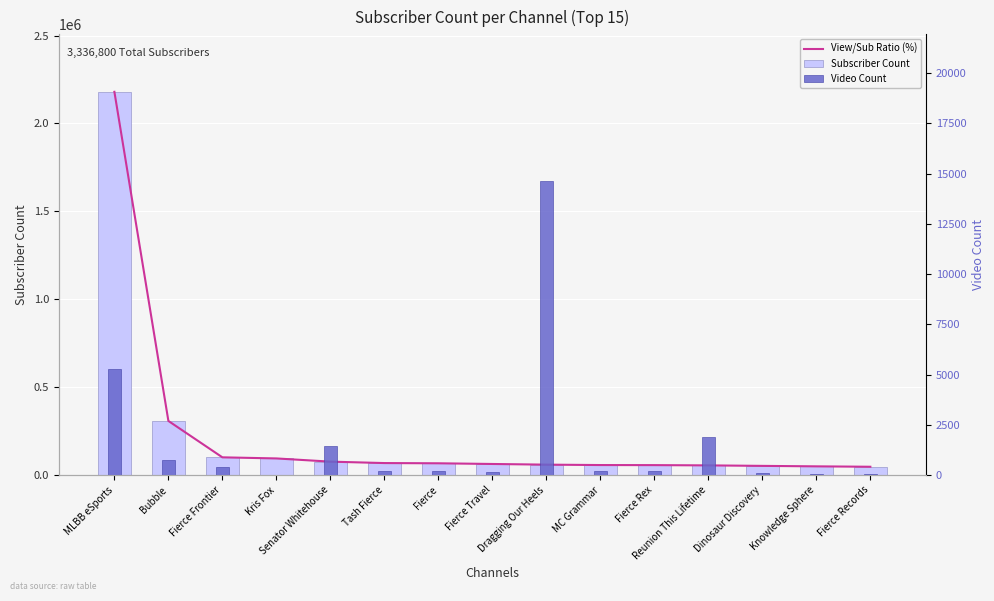

Reading right to left, list all the values displayed in this chart.

View/Sub Ratio (%): 47400.0	49700.0	52400.0	55200.0	56700.0	57100.0	59400.0	63200.0	67100.0	68400.0	76500.0	94700.0	101000.0	308000.0	2180000.0
Subscriber Count: 47400.0	49700.0	52400.0	55200.0	56700.0	57100.0	59400.0	63200.0	67100.0	68400.0	76500.0	94700.0	101000.0	308000.0	2180000.0
Video Count: 49.0	68.0	85.0	1912.0	223.0	218.0	14616.0	135.0	192.0	193.0	1458.0	11.0	395.0	738.0	5297.0